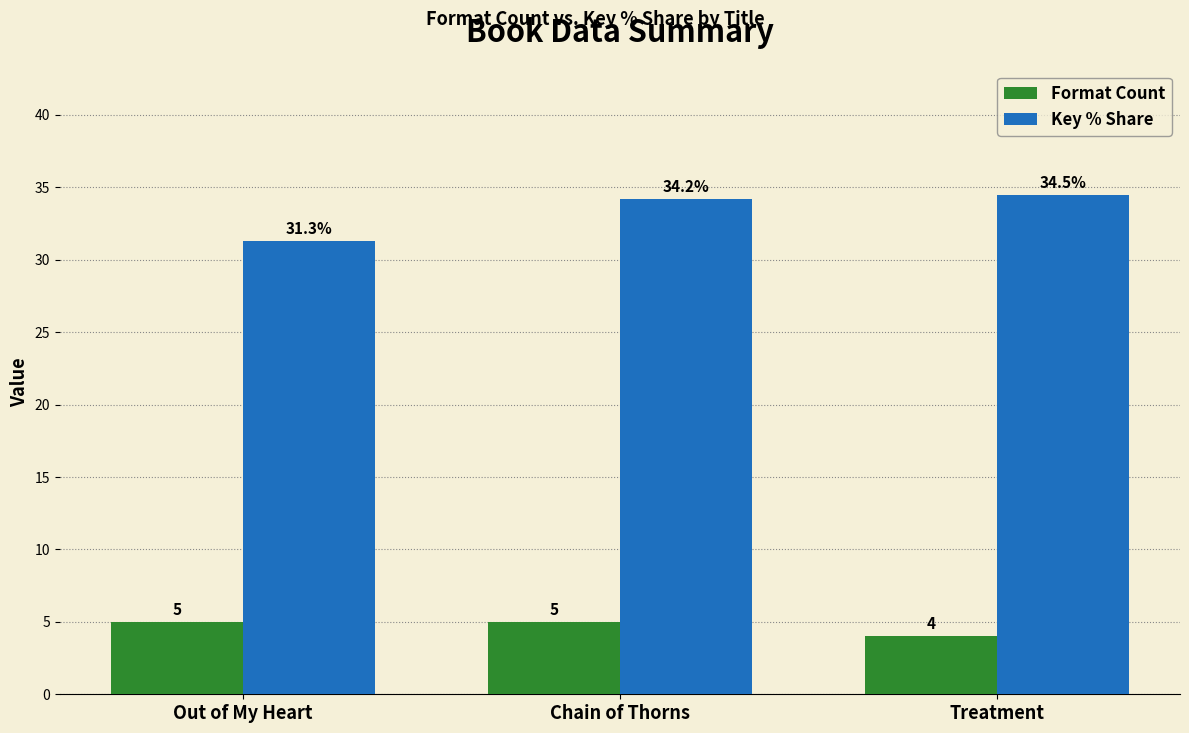

Reading right to left, what are all the values shown in this chart?

Format Count: Treatment=4.0	Chain of Thorns=5.0	Out of My Heart=5.0
Key % Share: Treatment=34.5	Chain of Thorns=34.2	Out of My Heart=31.3